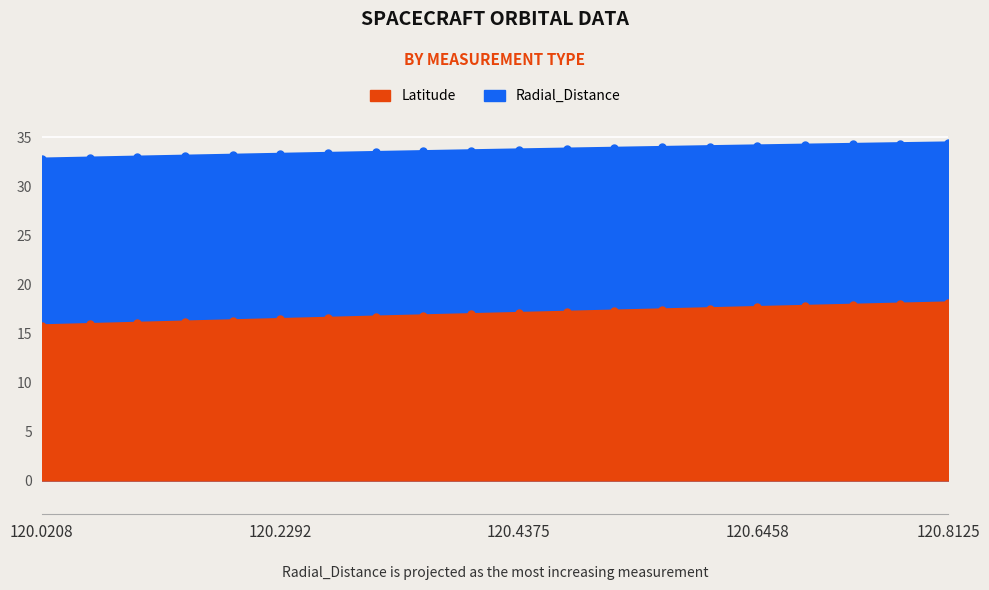

What is the difference between the highest and lowest values at 120.7292?

16.4